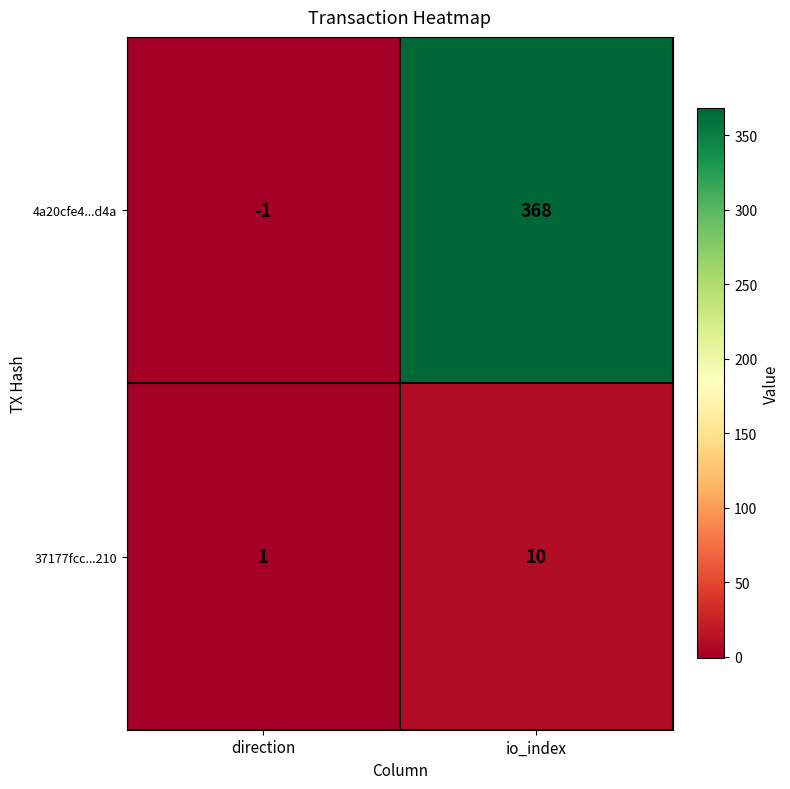

The value of 4a20cfe4...d4a at io_index is 539. True or false?

False